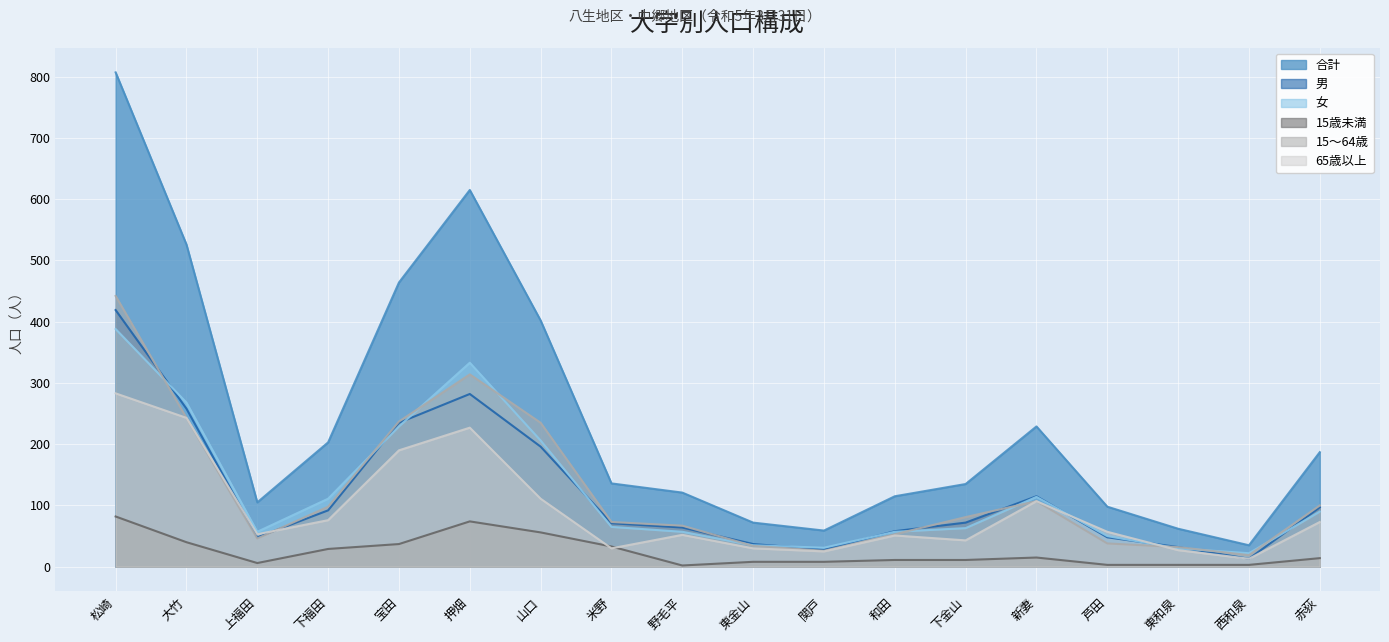

What is the average value of the 65歳以上 series?

94